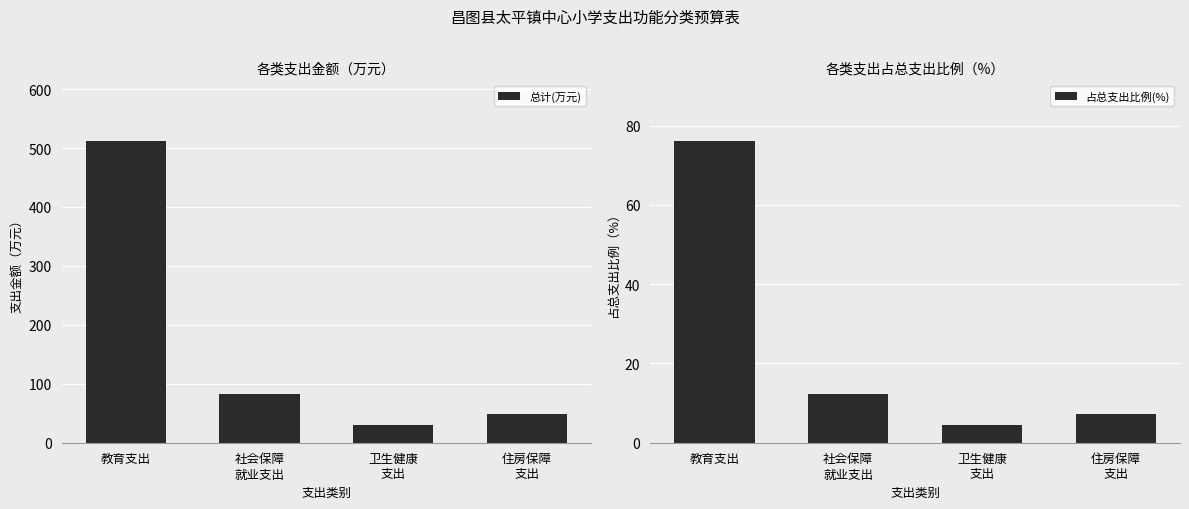

Rank the series by their average value, from highest to lowest.

总计(万元), 占总支出比例(%)